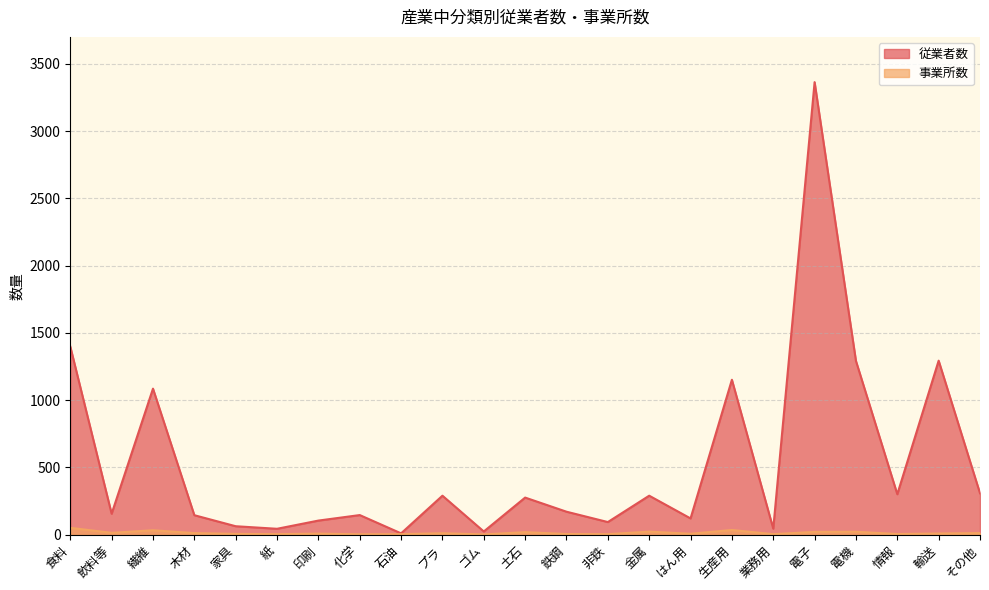

How many lines are shown in the chart?

2